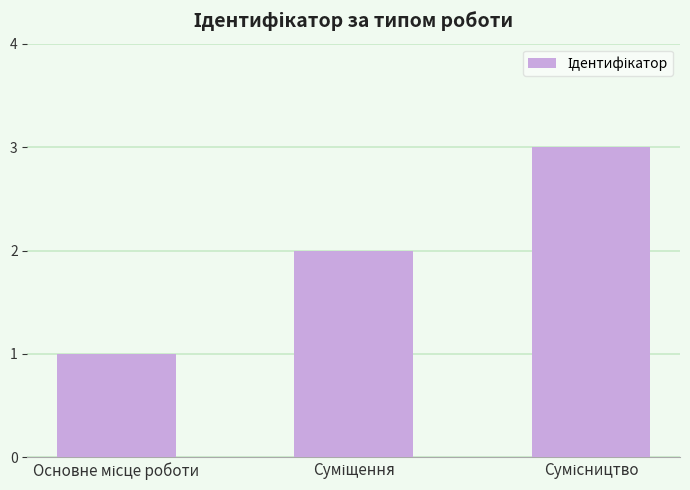

What is the sum of all values?

6